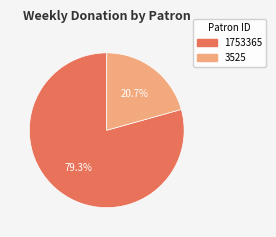

Is it true that 3525 is 21% of the pie?

True